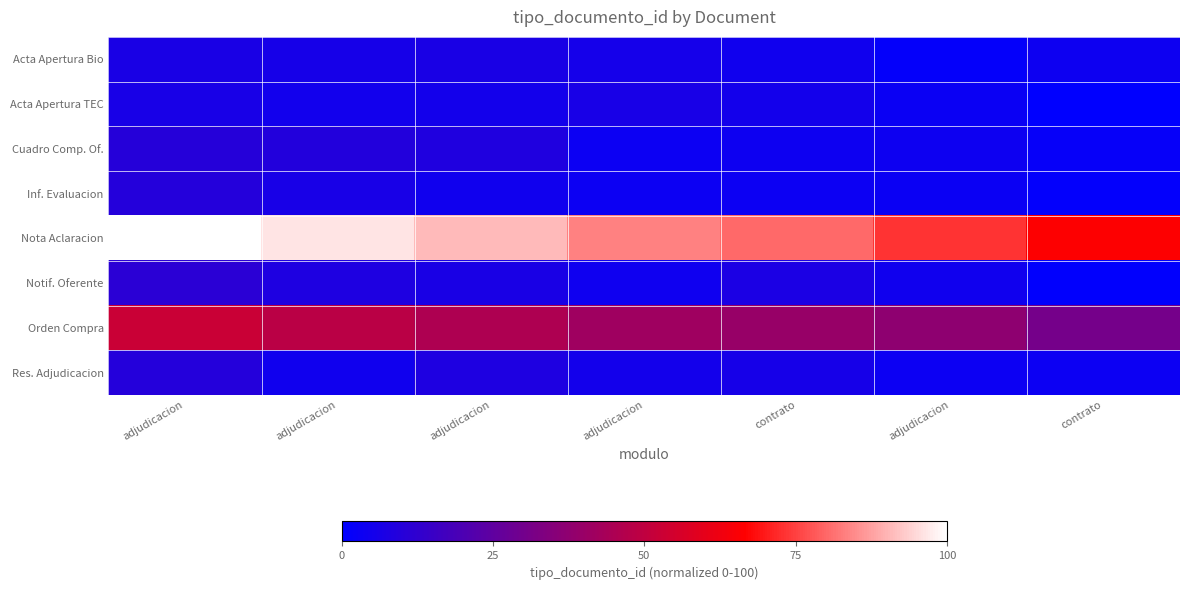

At which category is the sum across all series the highest?

adjudicacion